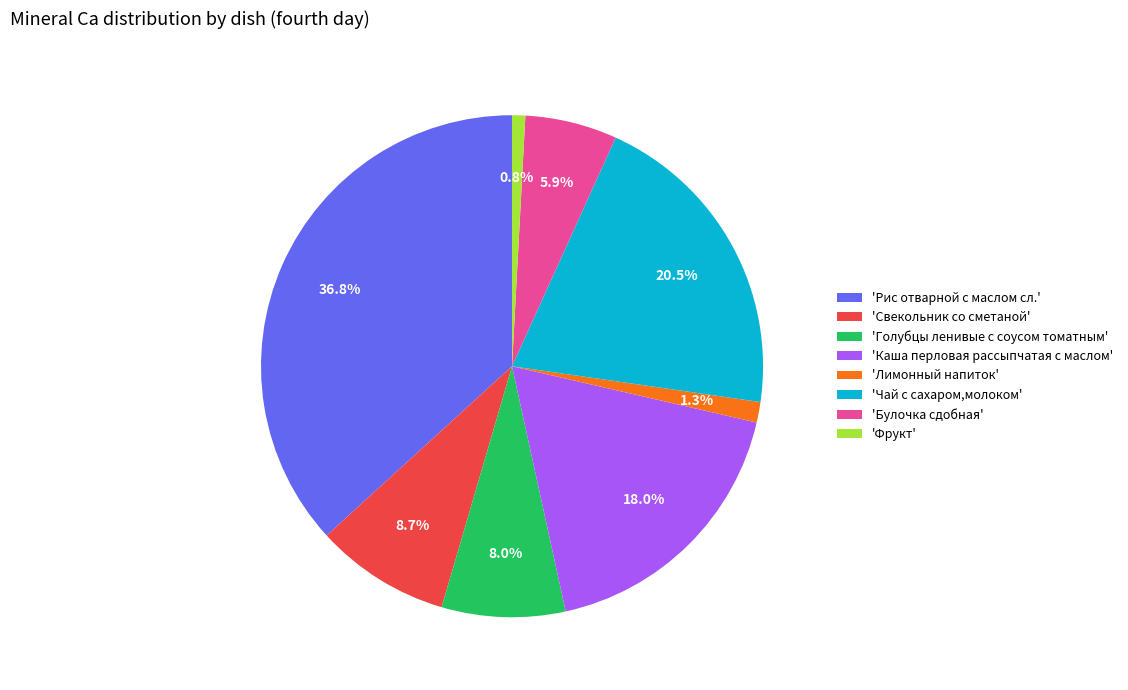

Is the sum of 'Булочка сдобная' and 'Лимонный напиток' greater than half?

No